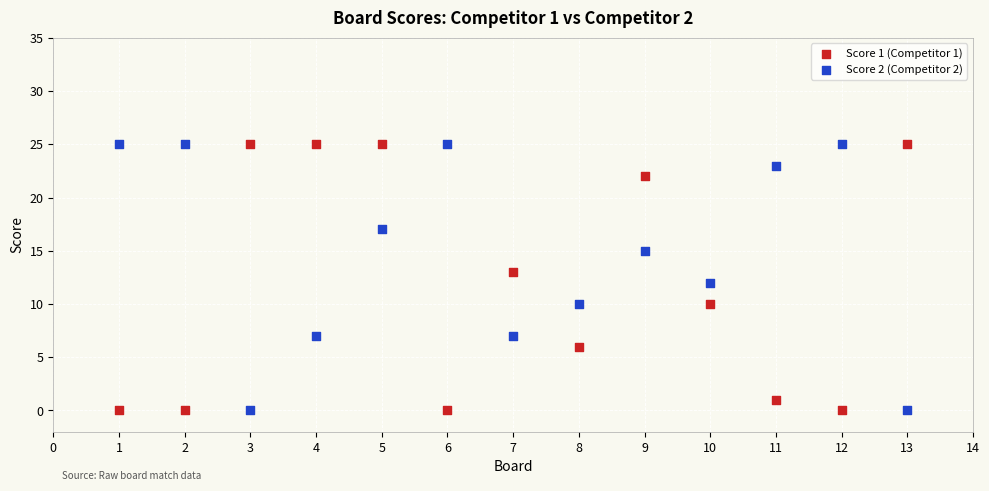

What is the X range (max minus min) for the scatter plot?

12